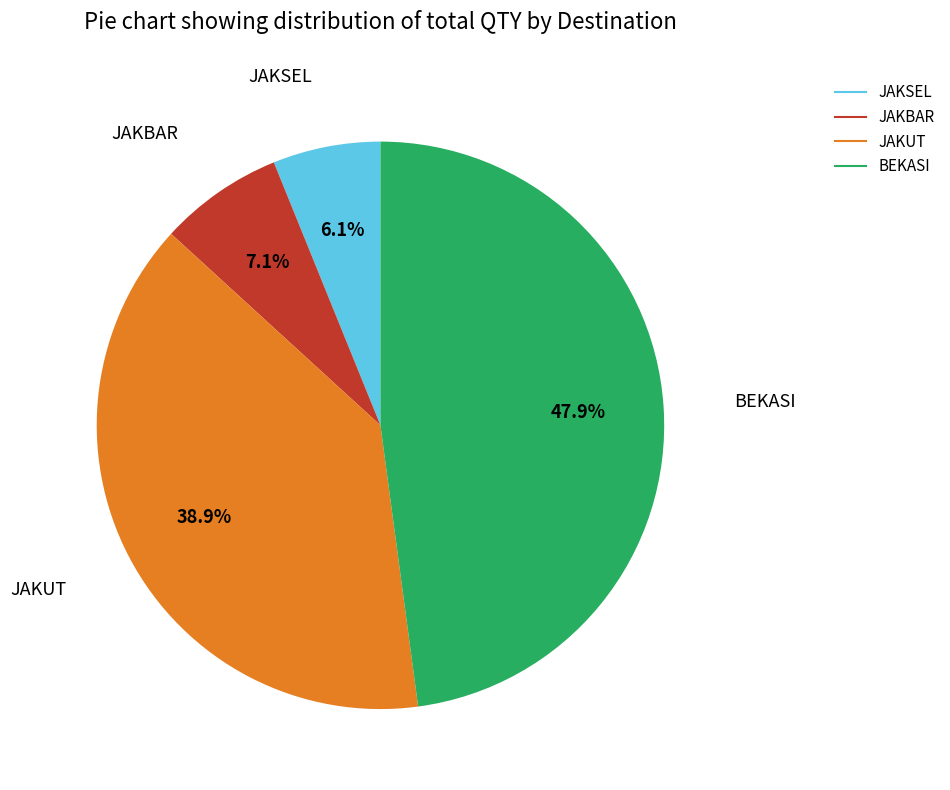

Count the number of slices in the pie.

4